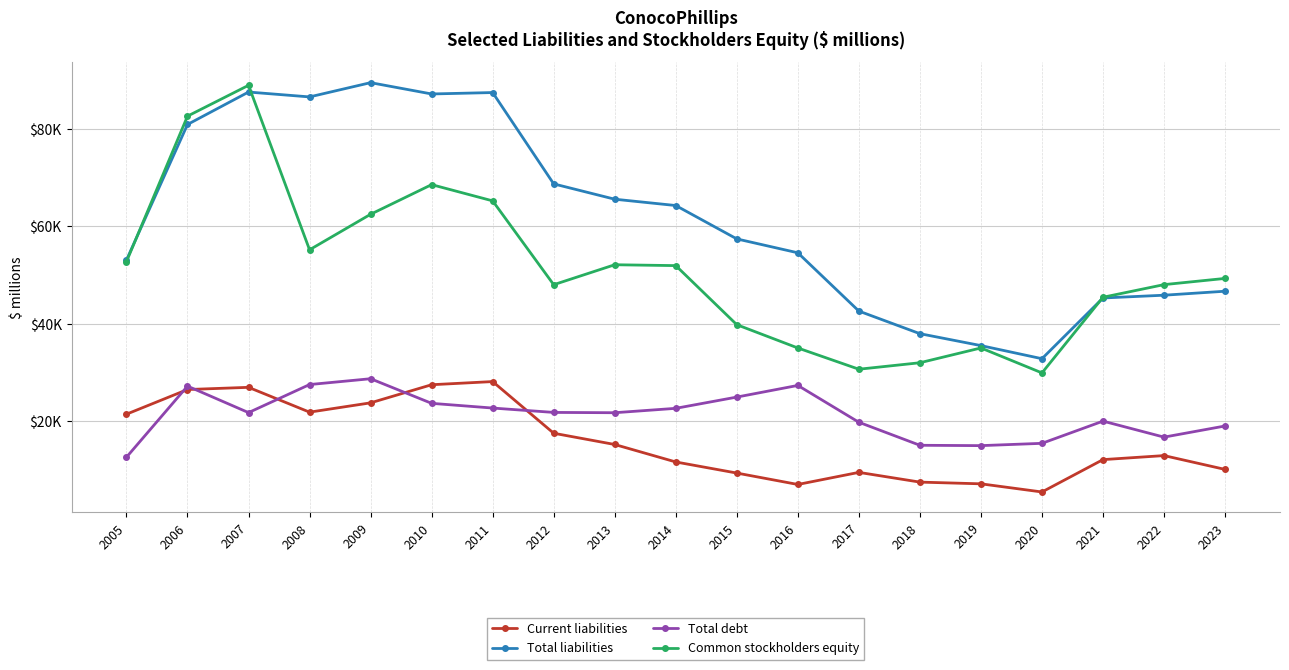

True or false: Common stockholders equity and Total debt cross at least once.

False